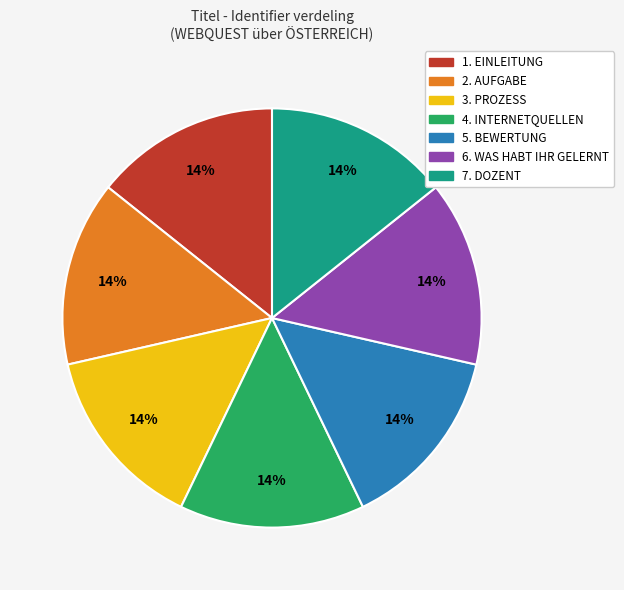

How many segments does this pie chart have?

7